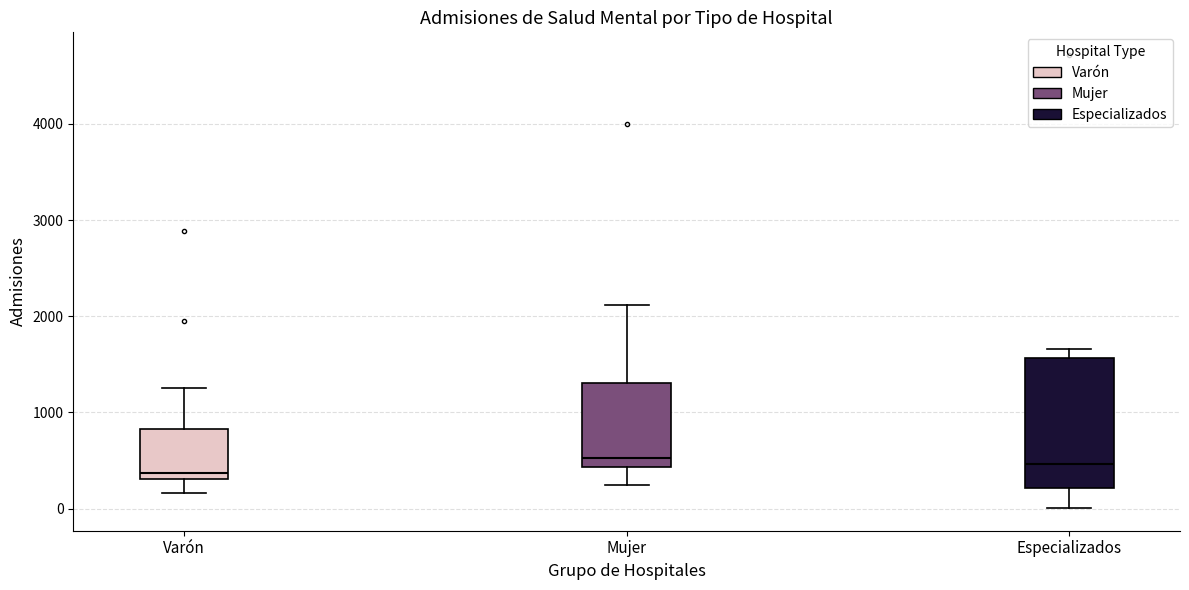

Reading left to right, read every box against the y-axis: the position of its median line, the range the box covers, and the ends of its whiskers. The values are not printed on the chart, so give them approximately, as read against the axis.

Varón: median 400, box 300 to 800, whiskers 200 to 1300
Mujer: median 500, box 400 to 1300, whiskers 300 to 2100
Especializados: median 500, box 200 to 1600, whiskers 0 to 1700